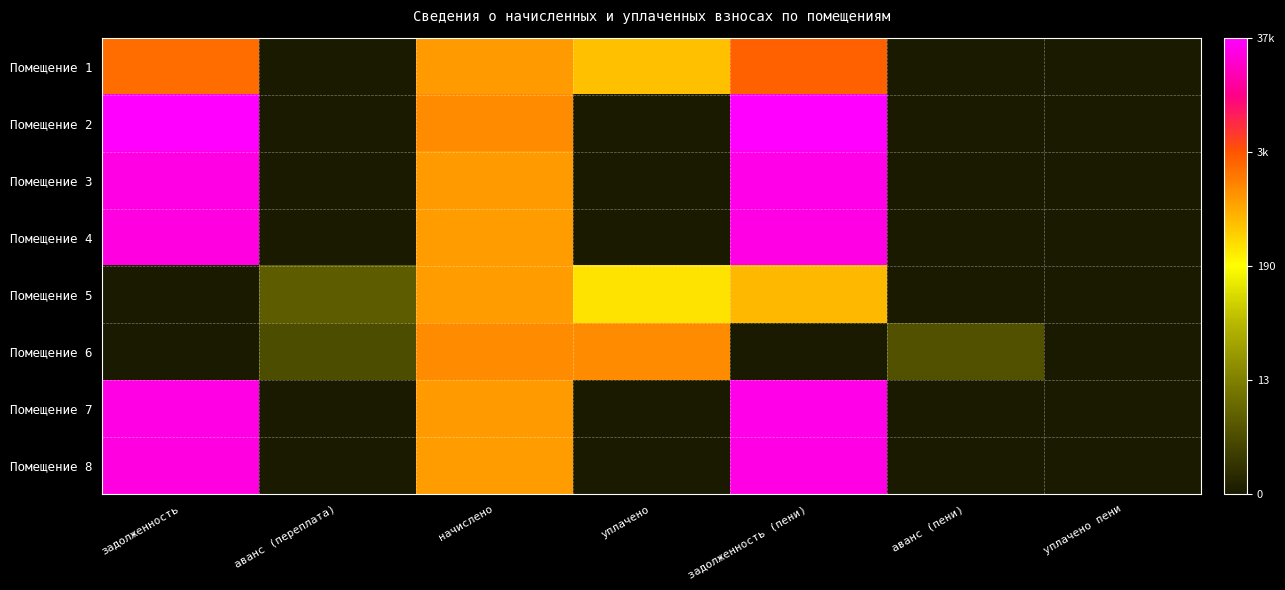

Reading right to left, what are all the values shown in this chart?

Помещение 1: уплачено пени=0.0	аванс (пени)=0.0	задолженность (пени)=7.7	уплачено=6.2	начислено=6.8	аванс (переплата)=0.0	задолженность=7.5
Помещение 2: уплачено пени=0.0	аванс (пени)=0.0	задолженность (пени)=10.5	уплачено=0.0	начислено=7.1	аванс (переплата)=0.0	задолженность=10.5
Помещение 3: уплачено пени=0.0	аванс (пени)=0.0	задолженность (пени)=10.2	уплачено=0.0	начислено=6.8	аванс (переплата)=0.0	задолженность=10.2
Помещение 4: уплачено пени=0.0	аванс (пени)=0.0	задолженность (пени)=10.2	уплачено=0.0	начислено=6.8	аванс (переплата)=0.0	задолженность=10.2
Помещение 5: уплачено пени=0.0	аванс (пени)=0.0	задолженность (пени)=6.3	уплачено=5.7	начислено=6.8	аванс (переплата)=1.7	задолженность=0.0
Помещение 6: уплачено пени=0.0	аванс (пени)=1.5	задолженность (пени)=0.0	уплачено=7.0	начислено=7.0	аванс (переплата)=1.3	задолженность=0.0
Помещение 7: уплачено пени=0.0	аванс (пени)=0.0	задолженность (пени)=10.2	уплачено=0.0	начислено=6.8	аванс (переплата)=0.0	задолженность=10.2
Помещение 8: уплачено пени=0.0	аванс (пени)=0.0	задолженность (пени)=10.2	уплачено=0.0	начислено=6.7	аванс (переплата)=0.0	задолженность=10.2